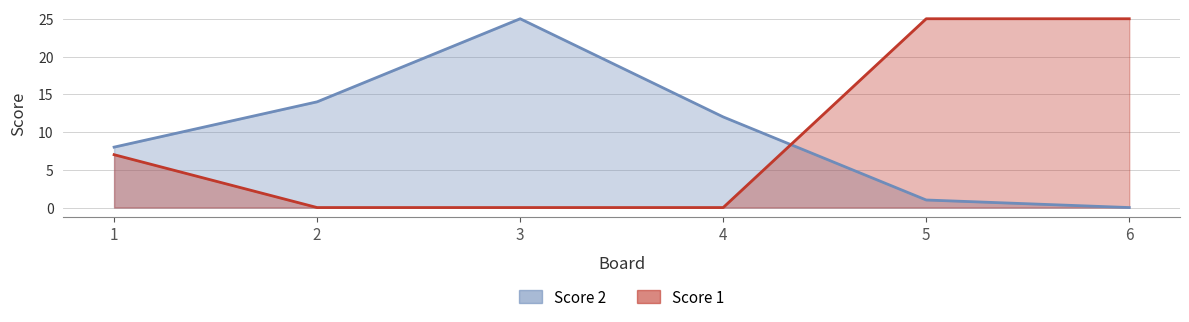

Is the value of Score 1 at 6 greater than the value of Score 2 at 1?

Yes